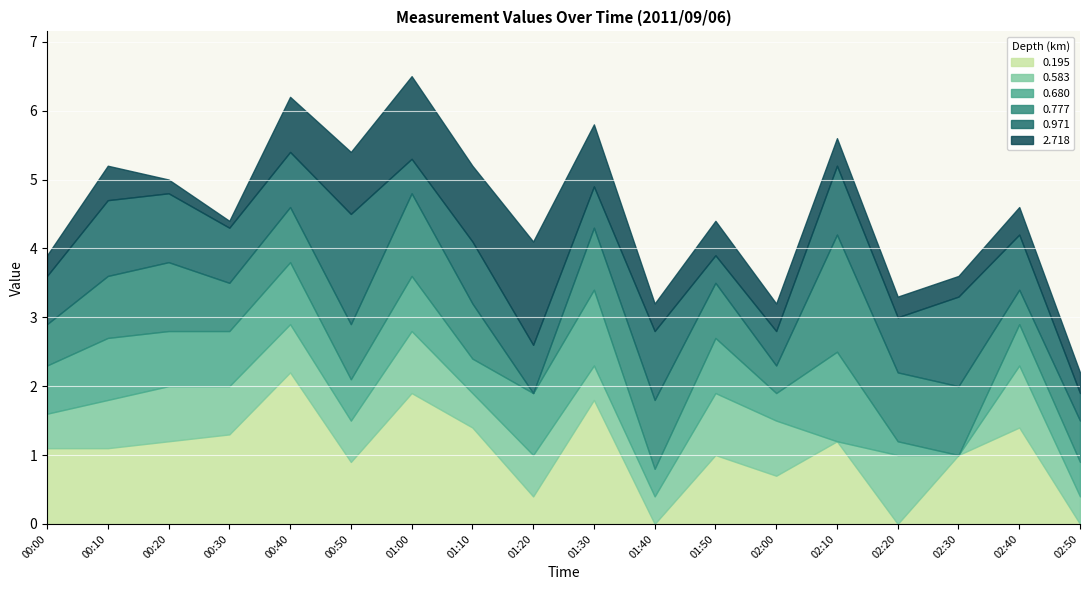

Which series changed the most between 01:40 and 01:50?

0.195